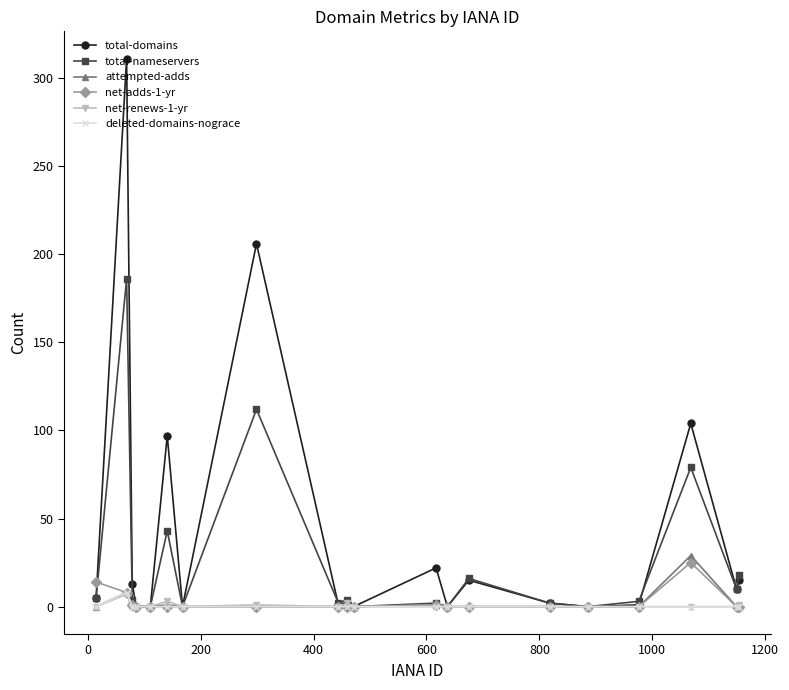

Which series has the largest total across all categories?

total-domains